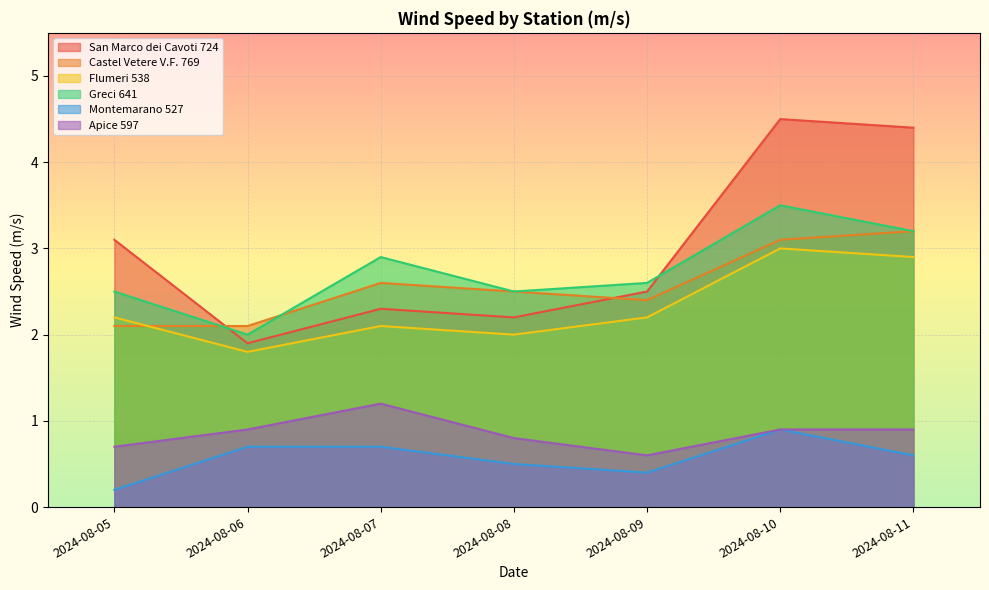

Reading right to left, what are all the values shown in this chart?

San Marco dei Cavoti 724: 2024-08-11=4.4	2024-08-10=4.5	2024-08-09=2.5	2024-08-08=2.2	2024-08-07=2.3	2024-08-06=1.9	2024-08-05=3.1
Castel Vetere V.F. 769: 2024-08-11=3.2	2024-08-10=3.1	2024-08-09=2.4	2024-08-08=2.5	2024-08-07=2.6	2024-08-06=2.1	2024-08-05=2.1
Flumeri 538: 2024-08-11=2.9	2024-08-10=3.0	2024-08-09=2.2	2024-08-08=2.0	2024-08-07=2.1	2024-08-06=1.8	2024-08-05=2.2
Greci 641: 2024-08-11=3.2	2024-08-10=3.5	2024-08-09=2.6	2024-08-08=2.5	2024-08-07=2.9	2024-08-06=2.0	2024-08-05=2.5
Montemarano 527: 2024-08-11=0.6	2024-08-10=0.9	2024-08-09=0.4	2024-08-08=0.5	2024-08-07=0.7	2024-08-06=0.7	2024-08-05=0.2
Apice 597: 2024-08-11=0.9	2024-08-10=0.9	2024-08-09=0.6	2024-08-08=0.8	2024-08-07=1.2	2024-08-06=0.9	2024-08-05=0.7